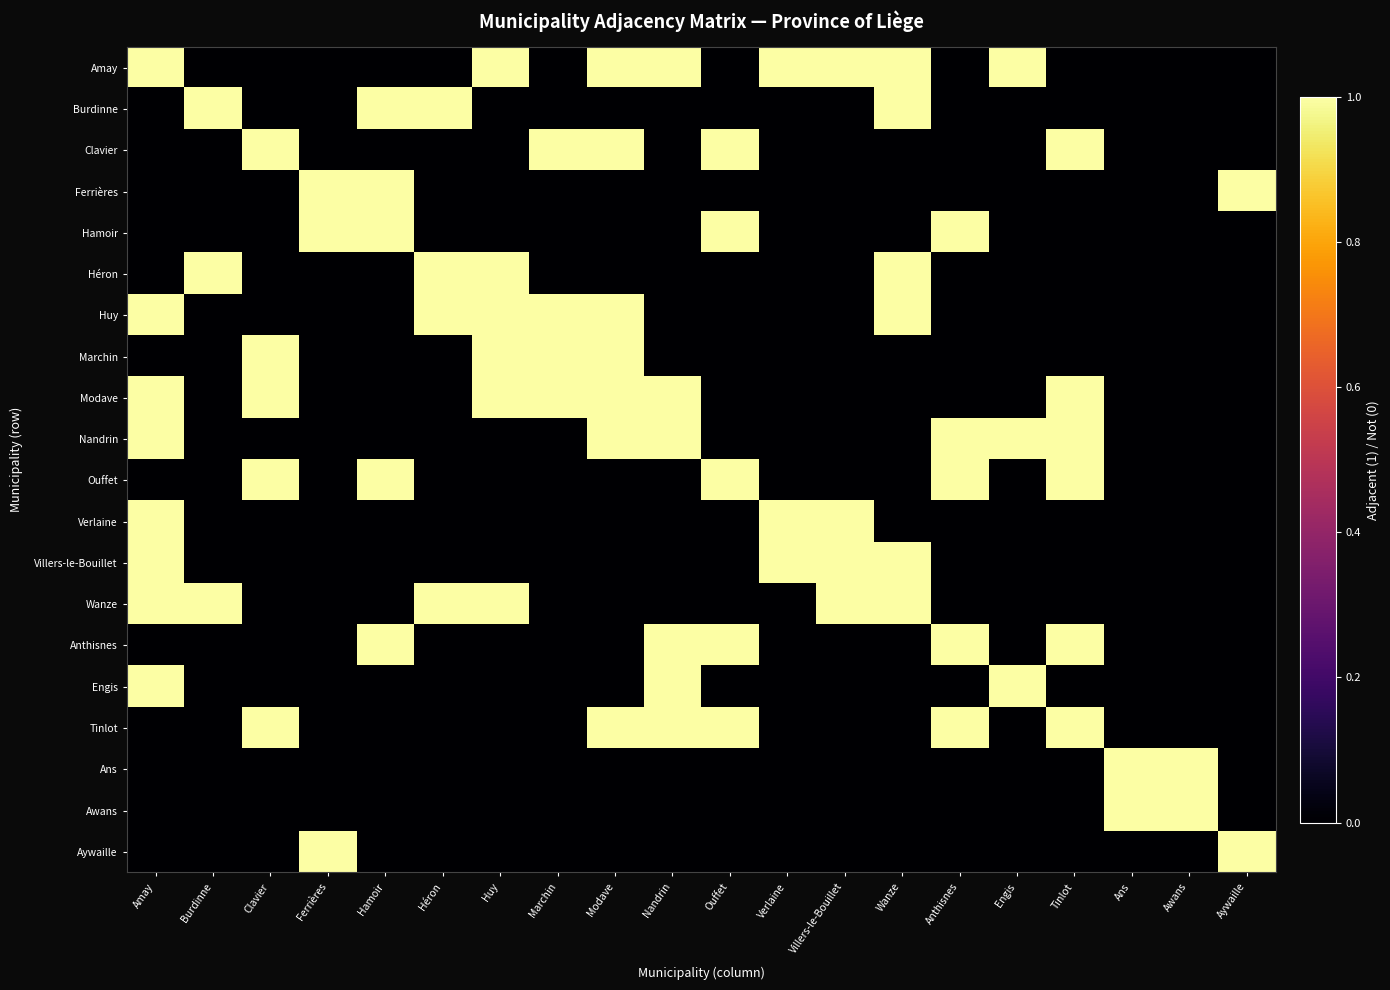

Reading right to left, transcribe all the data shown in this chart.

Amay: Aywaille=0	Awans=0	Ans=0	Tinlot=0	Engis=1	Anthisnes=0	Wanze=1	Villers-le-Bouillet=1	Verlaine=1	Ouffet=0	Nandrin=1	Modave=1	Marchin=0	Huy=1	Héron=0	Hamoir=0	Ferrières=0	Clavier=0	Burdinne=0	Amay=1
Burdinne: Aywaille=0	Awans=0	Ans=0	Tinlot=0	Engis=0	Anthisnes=0	Wanze=1	Villers-le-Bouillet=0	Verlaine=0	Ouffet=0	Nandrin=0	Modave=0	Marchin=0	Huy=0	Héron=1	Hamoir=1	Ferrières=0	Clavier=0	Burdinne=1	Amay=0
Clavier: Aywaille=0	Awans=0	Ans=0	Tinlot=1	Engis=0	Anthisnes=0	Wanze=0	Villers-le-Bouillet=0	Verlaine=0	Ouffet=1	Nandrin=0	Modave=1	Marchin=1	Huy=0	Héron=0	Hamoir=0	Ferrières=0	Clavier=1	Burdinne=0	Amay=0
Ferrières: Aywaille=1	Awans=0	Ans=0	Tinlot=0	Engis=0	Anthisnes=0	Wanze=0	Villers-le-Bouillet=0	Verlaine=0	Ouffet=0	Nandrin=0	Modave=0	Marchin=0	Huy=0	Héron=0	Hamoir=1	Ferrières=1	Clavier=0	Burdinne=0	Amay=0
Hamoir: Aywaille=0	Awans=0	Ans=0	Tinlot=0	Engis=0	Anthisnes=1	Wanze=0	Villers-le-Bouillet=0	Verlaine=0	Ouffet=1	Nandrin=0	Modave=0	Marchin=0	Huy=0	Héron=0	Hamoir=1	Ferrières=1	Clavier=0	Burdinne=0	Amay=0
Héron: Aywaille=0	Awans=0	Ans=0	Tinlot=0	Engis=0	Anthisnes=0	Wanze=1	Villers-le-Bouillet=0	Verlaine=0	Ouffet=0	Nandrin=0	Modave=0	Marchin=0	Huy=1	Héron=1	Hamoir=0	Ferrières=0	Clavier=0	Burdinne=1	Amay=0
Huy: Aywaille=0	Awans=0	Ans=0	Tinlot=0	Engis=0	Anthisnes=0	Wanze=1	Villers-le-Bouillet=0	Verlaine=0	Ouffet=0	Nandrin=0	Modave=1	Marchin=1	Huy=1	Héron=1	Hamoir=0	Ferrières=0	Clavier=0	Burdinne=0	Amay=1
Marchin: Aywaille=0	Awans=0	Ans=0	Tinlot=0	Engis=0	Anthisnes=0	Wanze=0	Villers-le-Bouillet=0	Verlaine=0	Ouffet=0	Nandrin=0	Modave=1	Marchin=1	Huy=1	Héron=0	Hamoir=0	Ferrières=0	Clavier=1	Burdinne=0	Amay=0
Modave: Aywaille=0	Awans=0	Ans=0	Tinlot=1	Engis=0	Anthisnes=0	Wanze=0	Villers-le-Bouillet=0	Verlaine=0	Ouffet=0	Nandrin=1	Modave=1	Marchin=1	Huy=1	Héron=0	Hamoir=0	Ferrières=0	Clavier=1	Burdinne=0	Amay=1
Nandrin: Aywaille=0	Awans=0	Ans=0	Tinlot=1	Engis=1	Anthisnes=1	Wanze=0	Villers-le-Bouillet=0	Verlaine=0	Ouffet=0	Nandrin=1	Modave=1	Marchin=0	Huy=0	Héron=0	Hamoir=0	Ferrières=0	Clavier=0	Burdinne=0	Amay=1
Ouffet: Aywaille=0	Awans=0	Ans=0	Tinlot=1	Engis=0	Anthisnes=1	Wanze=0	Villers-le-Bouillet=0	Verlaine=0	Ouffet=1	Nandrin=0	Modave=0	Marchin=0	Huy=0	Héron=0	Hamoir=1	Ferrières=0	Clavier=1	Burdinne=0	Amay=0
Verlaine: Aywaille=0	Awans=0	Ans=0	Tinlot=0	Engis=0	Anthisnes=0	Wanze=0	Villers-le-Bouillet=1	Verlaine=1	Ouffet=0	Nandrin=0	Modave=0	Marchin=0	Huy=0	Héron=0	Hamoir=0	Ferrières=0	Clavier=0	Burdinne=0	Amay=1
Villers-le-Bouillet: Aywaille=0	Awans=0	Ans=0	Tinlot=0	Engis=0	Anthisnes=0	Wanze=1	Villers-le-Bouillet=1	Verlaine=1	Ouffet=0	Nandrin=0	Modave=0	Marchin=0	Huy=0	Héron=0	Hamoir=0	Ferrières=0	Clavier=0	Burdinne=0	Amay=1
Wanze: Aywaille=0	Awans=0	Ans=0	Tinlot=0	Engis=0	Anthisnes=0	Wanze=1	Villers-le-Bouillet=1	Verlaine=0	Ouffet=0	Nandrin=0	Modave=0	Marchin=0	Huy=1	Héron=1	Hamoir=0	Ferrières=0	Clavier=0	Burdinne=1	Amay=1
Anthisnes: Aywaille=0	Awans=0	Ans=0	Tinlot=1	Engis=0	Anthisnes=1	Wanze=0	Villers-le-Bouillet=0	Verlaine=0	Ouffet=1	Nandrin=1	Modave=0	Marchin=0	Huy=0	Héron=0	Hamoir=1	Ferrières=0	Clavier=0	Burdinne=0	Amay=0
Engis: Aywaille=0	Awans=0	Ans=0	Tinlot=0	Engis=1	Anthisnes=0	Wanze=0	Villers-le-Bouillet=0	Verlaine=0	Ouffet=0	Nandrin=1	Modave=0	Marchin=0	Huy=0	Héron=0	Hamoir=0	Ferrières=0	Clavier=0	Burdinne=0	Amay=1
Tinlot: Aywaille=0	Awans=0	Ans=0	Tinlot=1	Engis=0	Anthisnes=1	Wanze=0	Villers-le-Bouillet=0	Verlaine=0	Ouffet=1	Nandrin=1	Modave=1	Marchin=0	Huy=0	Héron=0	Hamoir=0	Ferrières=0	Clavier=1	Burdinne=0	Amay=0
Ans: Aywaille=0	Awans=1	Ans=1	Tinlot=0	Engis=0	Anthisnes=0	Wanze=0	Villers-le-Bouillet=0	Verlaine=0	Ouffet=0	Nandrin=0	Modave=0	Marchin=0	Huy=0	Héron=0	Hamoir=0	Ferrières=0	Clavier=0	Burdinne=0	Amay=0
Awans: Aywaille=0	Awans=1	Ans=1	Tinlot=0	Engis=0	Anthisnes=0	Wanze=0	Villers-le-Bouillet=0	Verlaine=0	Ouffet=0	Nandrin=0	Modave=0	Marchin=0	Huy=0	Héron=0	Hamoir=0	Ferrières=0	Clavier=0	Burdinne=0	Amay=0
Aywaille: Aywaille=1	Awans=0	Ans=0	Tinlot=0	Engis=0	Anthisnes=0	Wanze=0	Villers-le-Bouillet=0	Verlaine=0	Ouffet=0	Nandrin=0	Modave=0	Marchin=0	Huy=0	Héron=0	Hamoir=0	Ferrières=1	Clavier=0	Burdinne=0	Amay=0